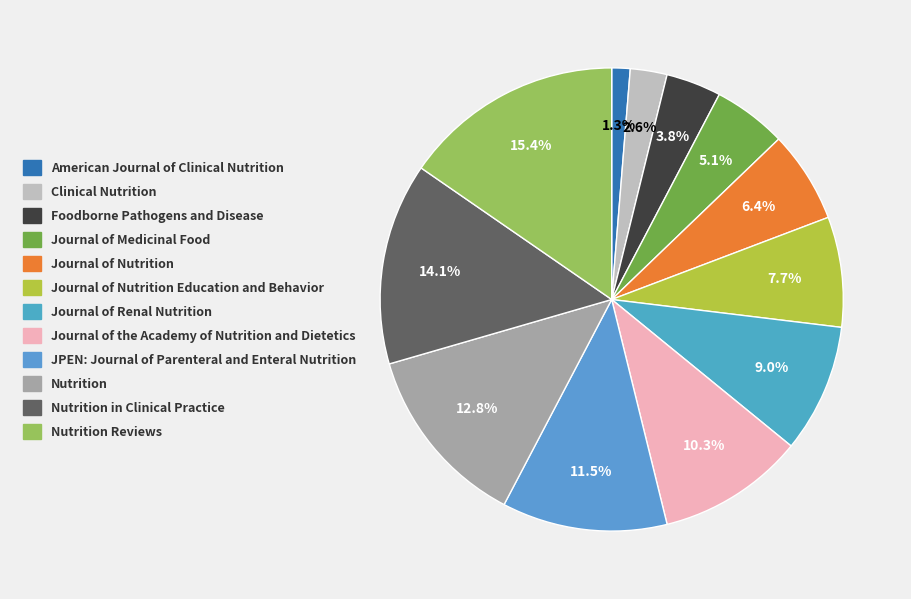

How many segments does this pie chart have?

12